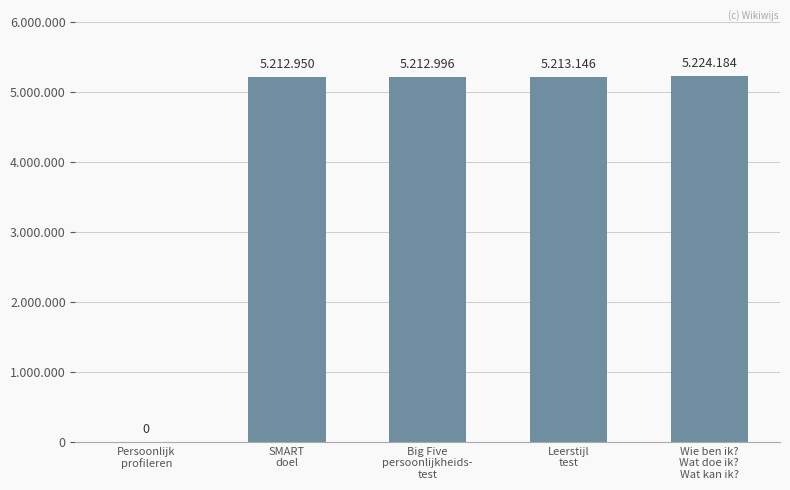

Is it true that the value at Leerstijl
test is 9192747?

False